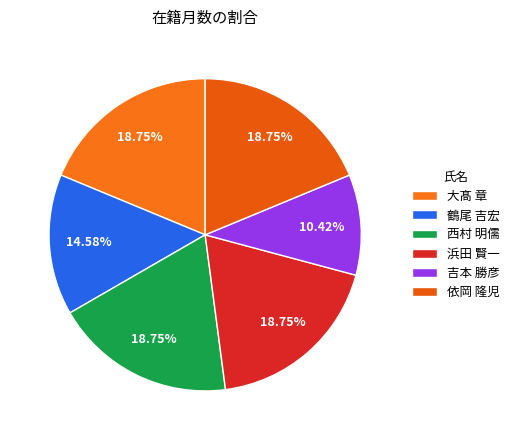

Which slice is the largest?

大髙 章